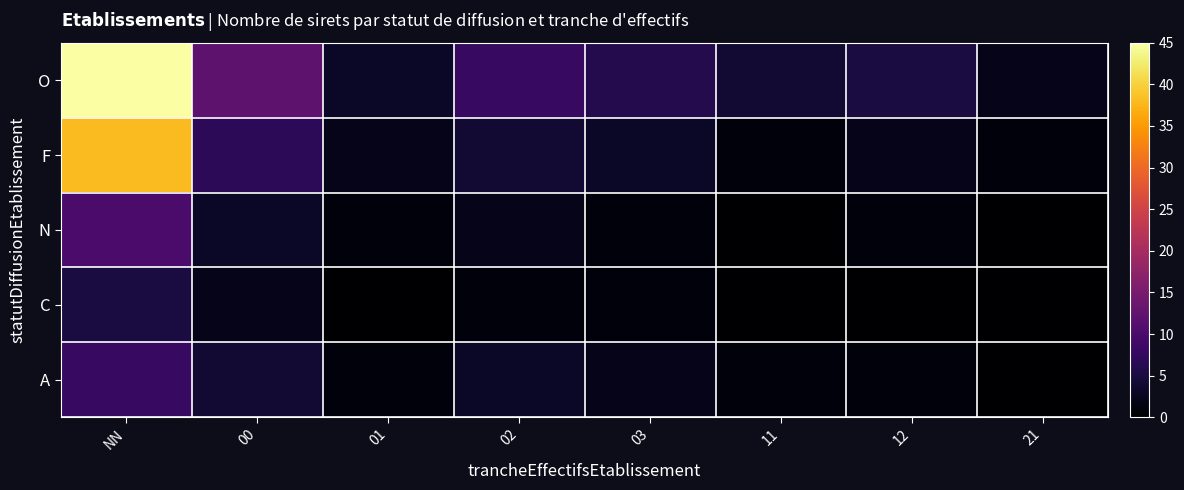

At 12, list the series in order from smallest to largest.

C, N, A, F, O